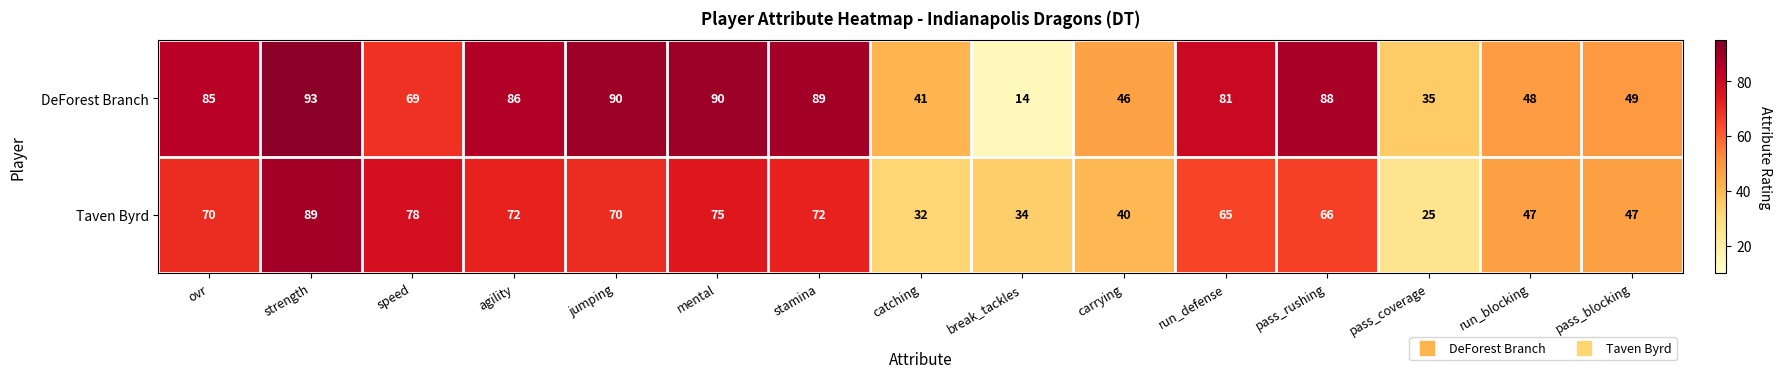

Which series has the largest range (max minus min)?

DeForest Branch